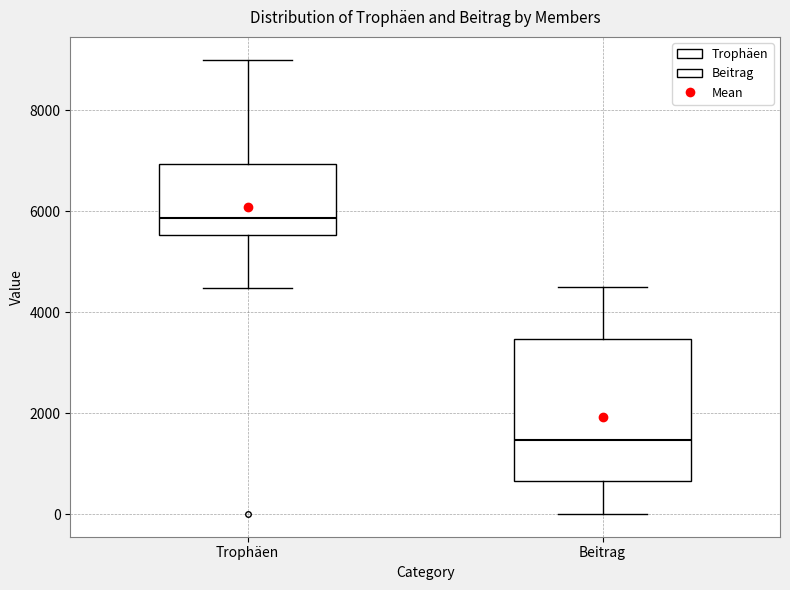

Reading left to right, read every box against the y-axis: the position of its median line, the range the box covers, and the ends of its whiskers. The values are not printed on the chart, so give them approximately, as read against the axis.

Trophäen: median 5800, box 5600 to 7000, whiskers 4400 to 9000
Beitrag: median 1400, box 600 to 3400, whiskers 0 to 4600